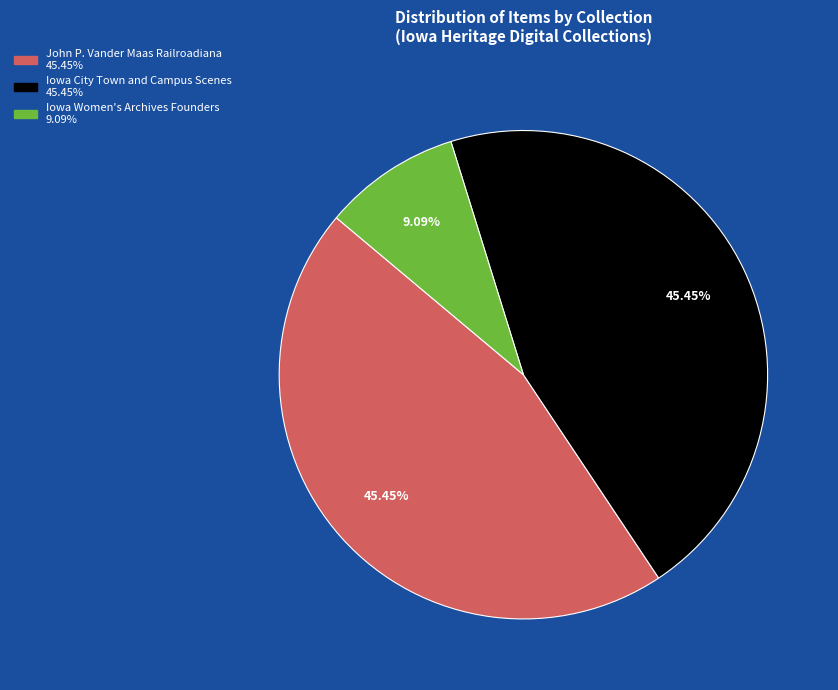

Is there a majority slice in this chart?

No